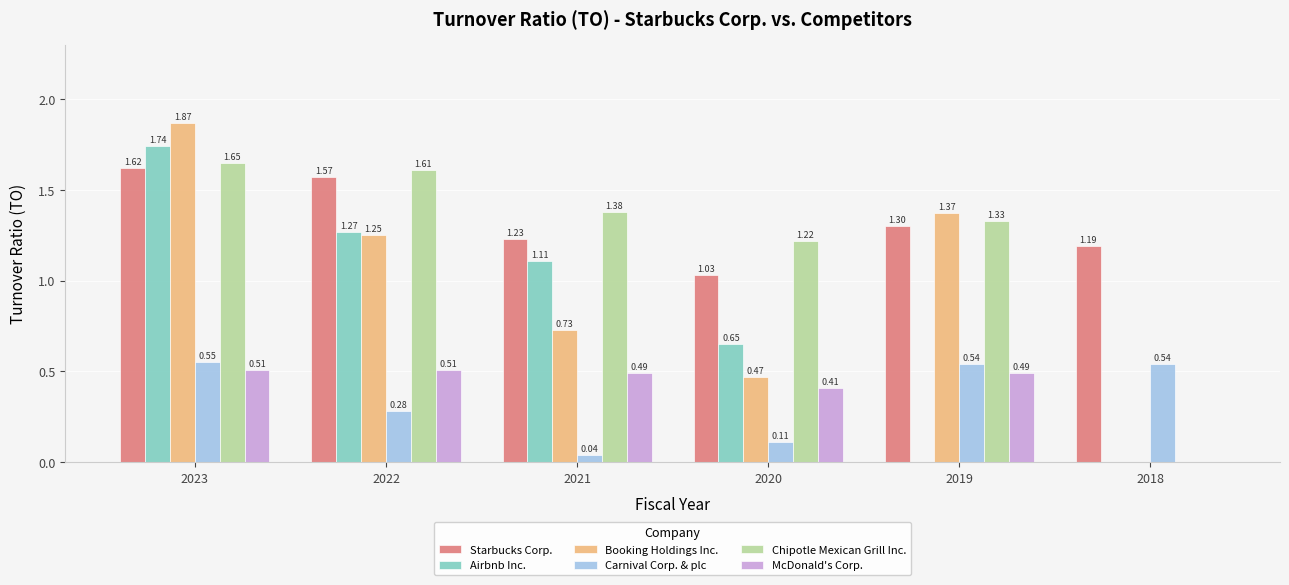

At which category is the sum across all series the highest?

2023